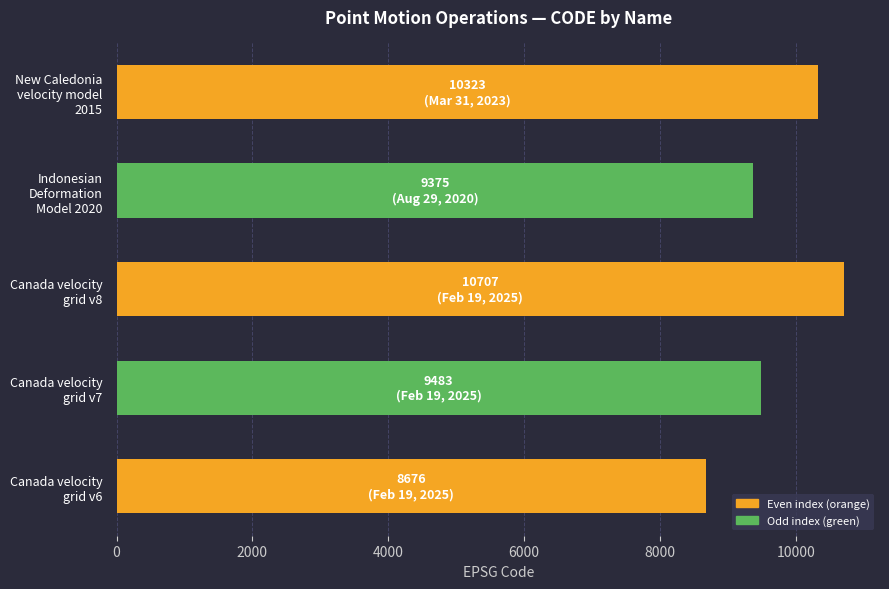

Rank the categories by value from highest to lowest.

Canada velocity
grid v8, New Caledonia
velocity model
2015, Canada velocity
grid v7, Indonesian
Deformation
Model 2020, Canada velocity
grid v6